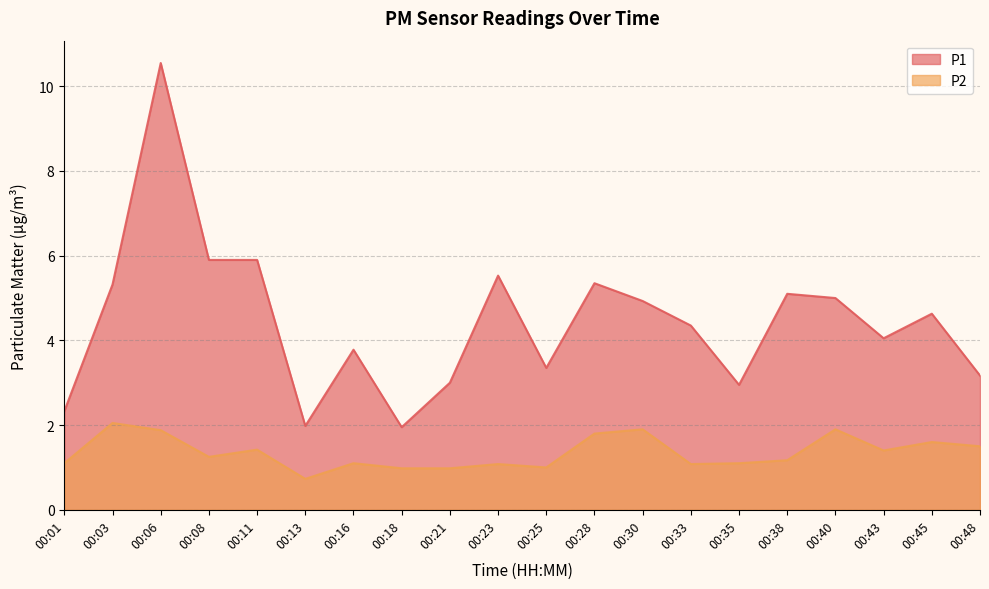

True or false: P1 and P2 cross at least once.

False